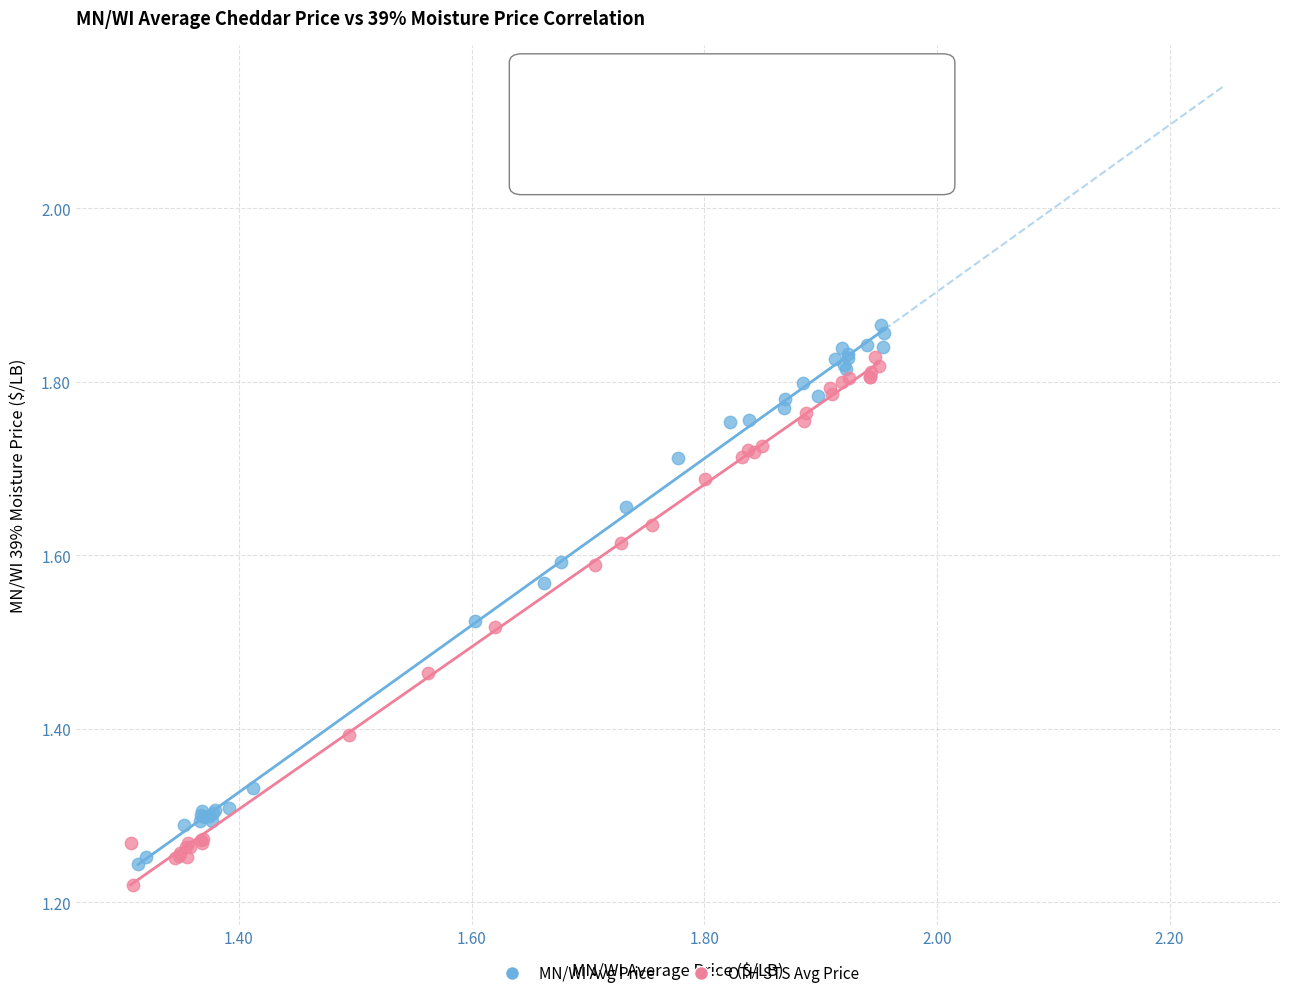

What are all the series names shown in the legend?

MN/WI Avg Price, OTH STS Avg Price